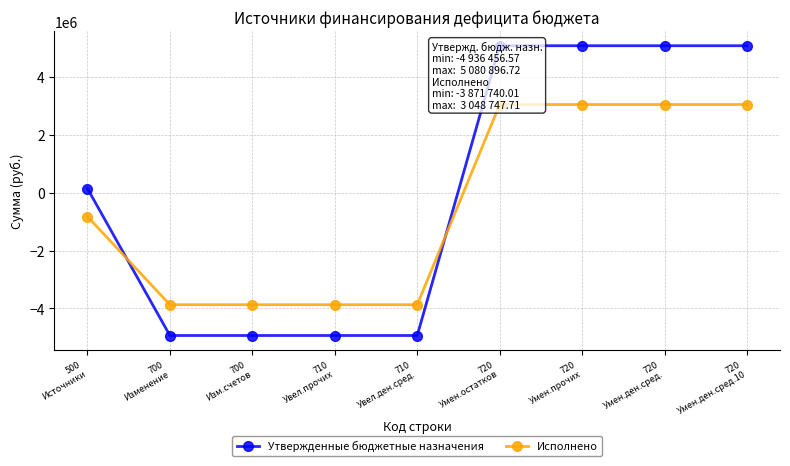

What is the total value across all series at 720
Умен.прочих?

8129644.4